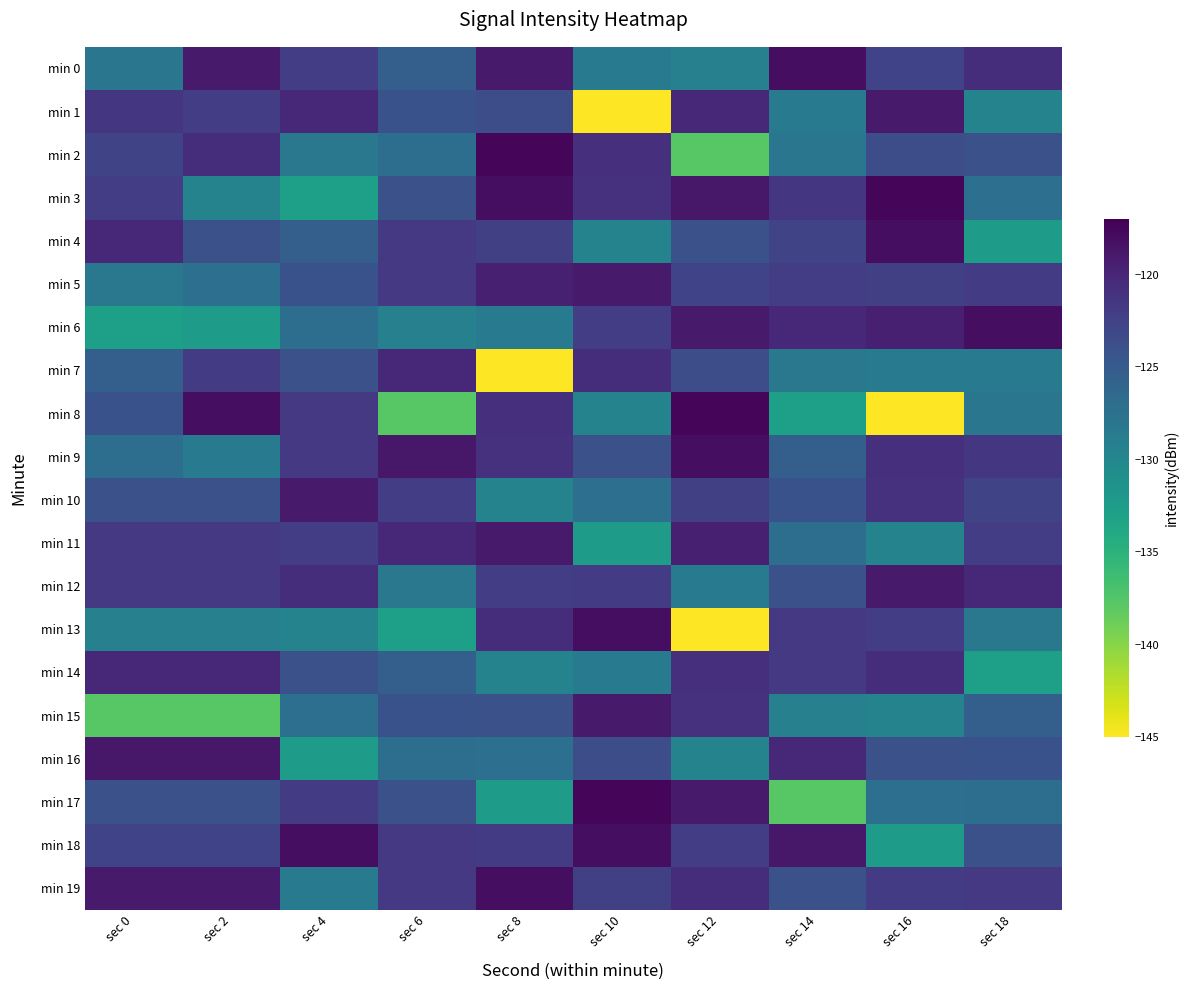

Reading left to right, list all the values displayed in this chart.

min 0: sec 0=-128.0	sec 2=-119.0	sec 4=-122.0	sec 6=-125.5	sec 8=-119.1	sec 10=-128.6	sec 12=-129.2	sec 14=-118.0	sec 16=-122.6	sec 18=-120.6
min 1: sec 0=-121.4	sec 2=-122.1	sec 4=-120.2	sec 6=-124.1	sec 8=-123.7	sec 10=-145.1	sec 12=-120.2	sec 14=-128.5	sec 16=-119.1	sec 18=-129.5
min 2: sec 0=-122.8	sec 2=-120.6	sec 4=-128.2	sec 6=-127.1	sec 8=-117.4	sec 10=-120.9	sec 12=-137.7	sec 14=-128.0	sec 16=-123.7	sec 18=-124.0
min 3: sec 0=-122.0	sec 2=-129.5	sec 4=-132.8	sec 6=-124.0	sec 8=-118.1	sec 10=-121.0	sec 12=-118.8	sec 14=-121.4	sec 16=-117.4	sec 18=-127.3
min 4: sec 0=-120.2	sec 2=-124.0	sec 4=-125.5	sec 6=-121.6	sec 8=-122.4	sec 10=-129.6	sec 12=-123.9	sec 14=-122.8	sec 16=-118.1	sec 18=-132.4
min 5: sec 0=-128.2	sec 2=-127.3	sec 4=-124.1	sec 6=-121.7	sec 8=-119.5	sec 10=-119.0	sec 12=-122.6	sec 14=-122.0	sec 16=-122.4	sec 18=-122.0
min 6: sec 0=-132.8	sec 2=-132.4	sec 4=-127.1	sec 6=-129.2	sec 8=-128.6	sec 10=-122.1	sec 12=-119.1	sec 14=-120.2	sec 16=-119.5	sec 18=-118.0
min 7: sec 0=-125.5	sec 2=-122.0	sec 4=-124.0	sec 6=-120.2	sec 8=-145.1	sec 10=-120.6	sec 12=-123.7	sec 14=-128.2	sec 16=-128.6	sec 18=-128.5
min 8: sec 0=-124.1	sec 2=-118.0	sec 4=-121.6	sec 6=-137.7	sec 8=-120.9	sec 10=-129.5	sec 12=-117.4	sec 14=-132.8	sec 16=-145.1	sec 18=-128.0
min 9: sec 0=-127.1	sec 2=-128.5	sec 4=-121.7	sec 6=-118.8	sec 8=-121.0	sec 10=-124.0	sec 12=-118.1	sec 14=-125.5	sec 16=-120.9	sec 18=-121.4
min 10: sec 0=-124.0	sec 2=-124.0	sec 4=-119.0	sec 6=-122.0	sec 8=-129.6	sec 10=-127.3	sec 12=-122.4	sec 14=-124.1	sec 16=-121.0	sec 18=-122.8
min 11: sec 0=-121.6	sec 2=-121.6	sec 4=-122.1	sec 6=-120.2	sec 8=-119.0	sec 10=-132.4	sec 12=-119.5	sec 14=-127.1	sec 16=-129.6	sec 18=-122.0
min 12: sec 0=-121.7	sec 2=-121.7	sec 4=-120.6	sec 6=-128.2	sec 8=-122.1	sec 10=-122.0	sec 12=-128.6	sec 14=-124.0	sec 16=-119.0	sec 18=-120.2
min 13: sec 0=-129.2	sec 2=-129.2	sec 4=-129.5	sec 6=-132.8	sec 8=-120.6	sec 10=-118.0	sec 12=-145.1	sec 14=-121.6	sec 16=-122.1	sec 18=-128.2
min 14: sec 0=-120.2	sec 2=-120.2	sec 4=-124.0	sec 6=-125.5	sec 8=-129.5	sec 10=-128.5	sec 12=-120.9	sec 14=-121.7	sec 16=-120.6	sec 18=-132.8
min 15: sec 0=-137.7	sec 2=-137.7	sec 4=-127.3	sec 6=-124.1	sec 8=-124.0	sec 10=-119.1	sec 12=-121.0	sec 14=-129.2	sec 16=-129.5	sec 18=-125.5
min 16: sec 0=-118.8	sec 2=-118.8	sec 4=-132.4	sec 6=-127.1	sec 8=-127.3	sec 10=-123.7	sec 12=-129.6	sec 14=-120.2	sec 16=-124.0	sec 18=-124.1
min 17: sec 0=-123.9	sec 2=-123.9	sec 4=-122.0	sec 6=-124.0	sec 8=-132.4	sec 10=-117.4	sec 12=-119.0	sec 14=-137.7	sec 16=-127.3	sec 18=-127.1
min 18: sec 0=-122.6	sec 2=-122.6	sec 4=-118.0	sec 6=-121.6	sec 8=-122.0	sec 10=-118.1	sec 12=-122.1	sec 14=-118.8	sec 16=-132.4	sec 18=-124.0
min 19: sec 0=-119.1	sec 2=-119.1	sec 4=-128.5	sec 6=-121.7	sec 8=-118.0	sec 10=-122.4	sec 12=-120.6	sec 14=-123.9	sec 16=-122.0	sec 18=-121.6